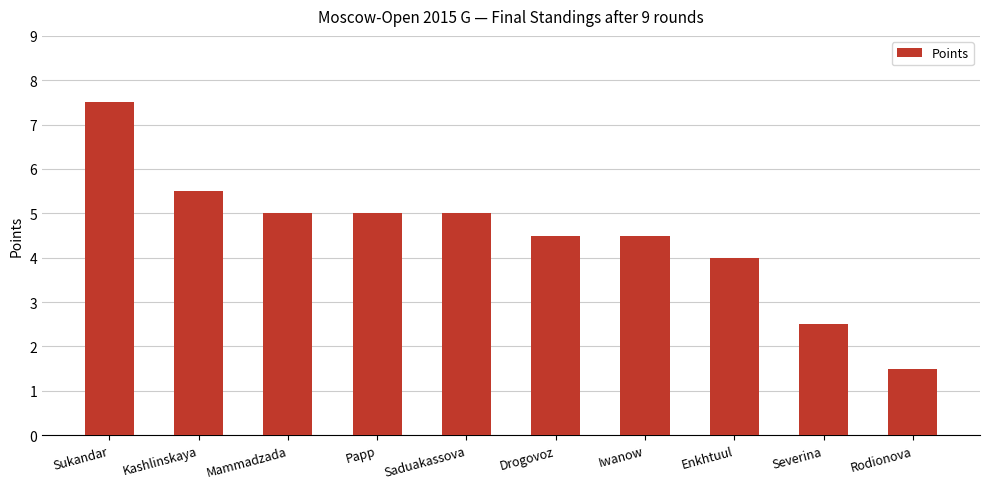

Does the chart contain any negative values?

No